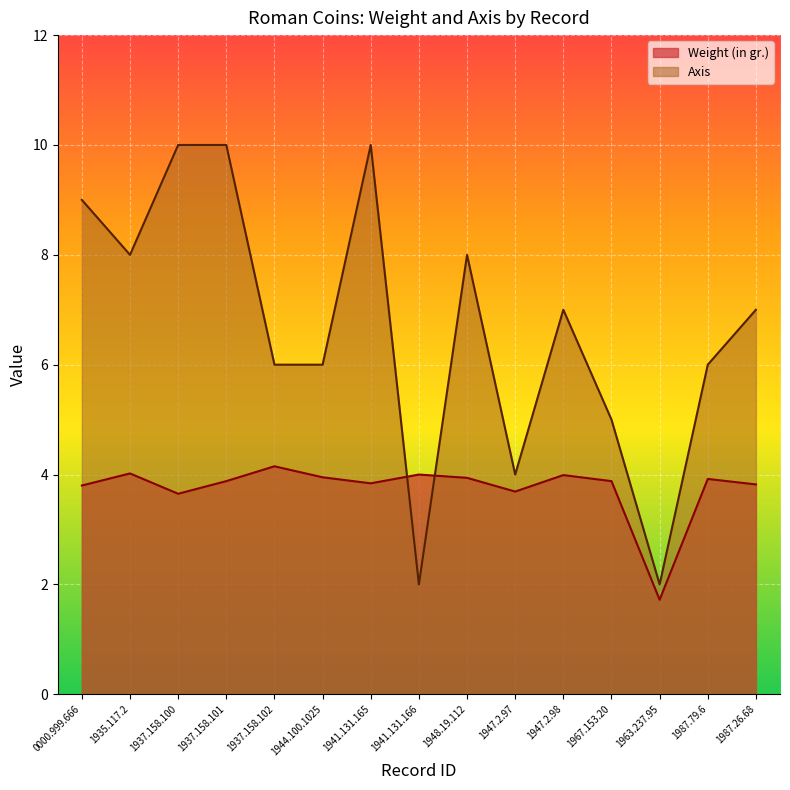

What is the spread (max minus min) of values at 1944.100.1025?

2.0